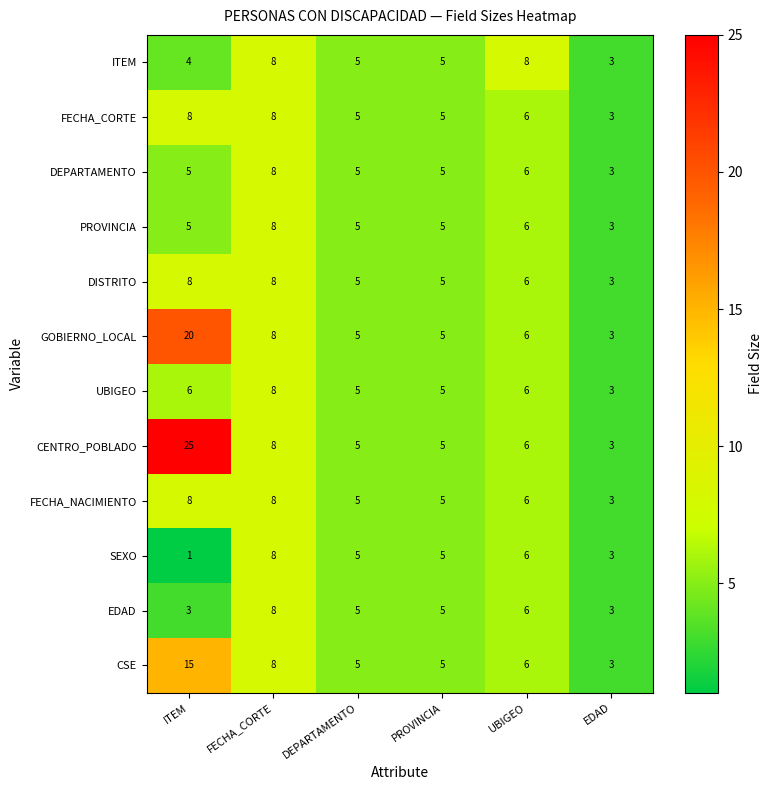

What is the difference between the maximum and minimum values in the CSE series?

12